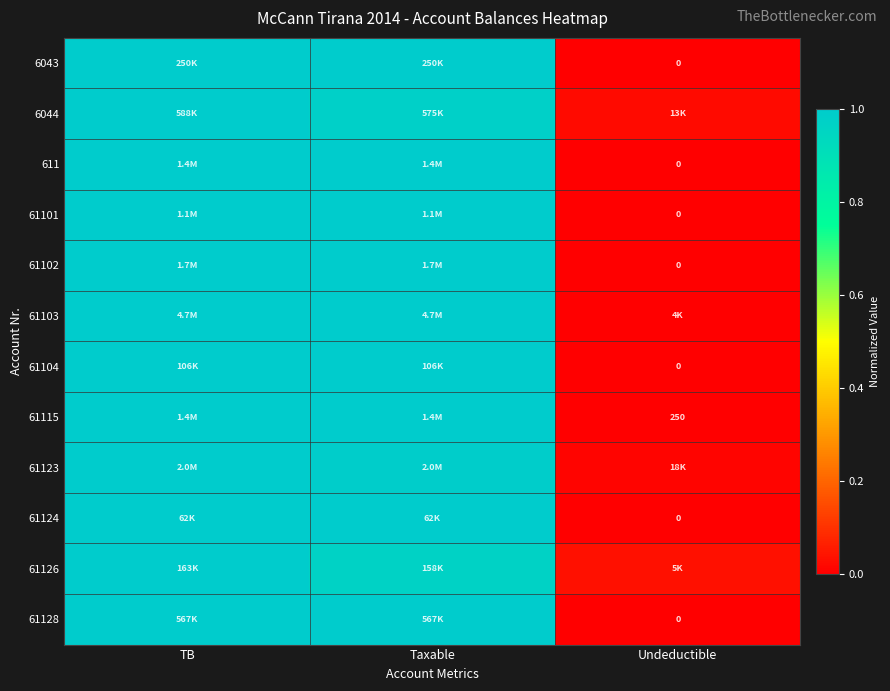

Is it true that 61101 equals 0.5 at TB?

False